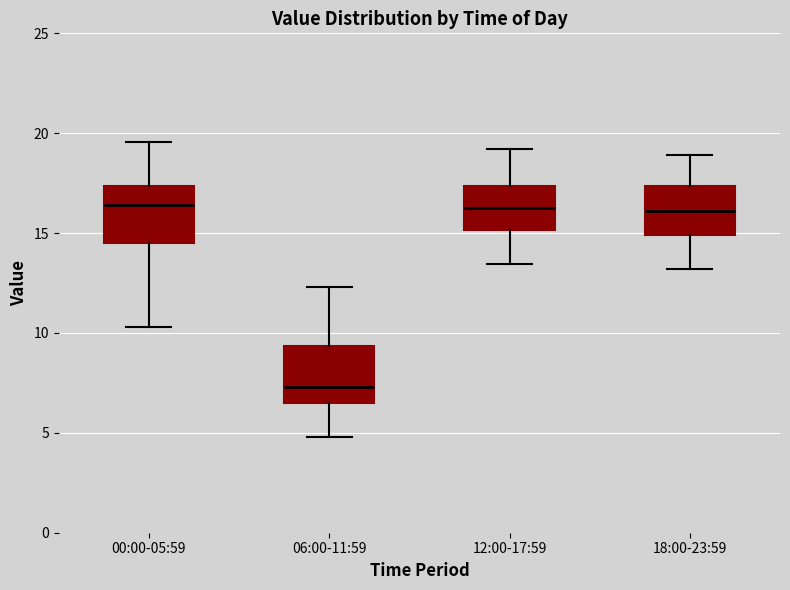

Reading left to right, read every box against the y-axis: the position of its median line, the range the box covers, and the ends of its whiskers. The values are not printed on the chart, so give them approximately, as read against the axis.

00:00-05:59: median 16.5, box 14.5 to 17.5, whiskers 10.5 to 19.5
06:00-11:59: median 7.5, box 6.5 to 9.5, whiskers 5.0 to 12.5
12:00-17:59: median 16.0, box 15.0 to 17.5, whiskers 13.5 to 19.0
18:00-23:59: median 16.0, box 15.0 to 17.5, whiskers 13.0 to 19.0